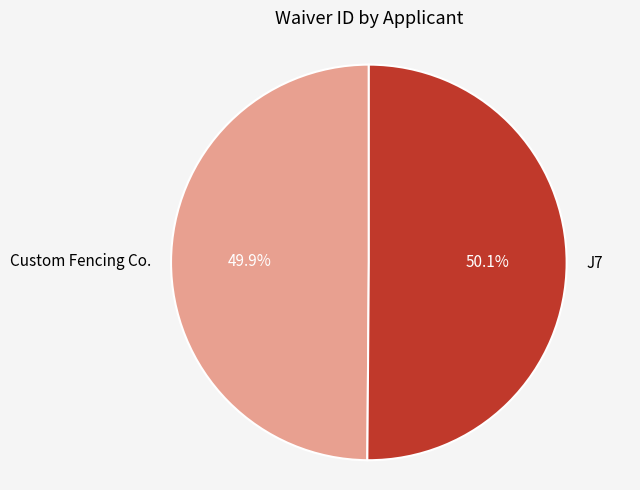

Is there any slice that represents more than half of the pie?

Yes